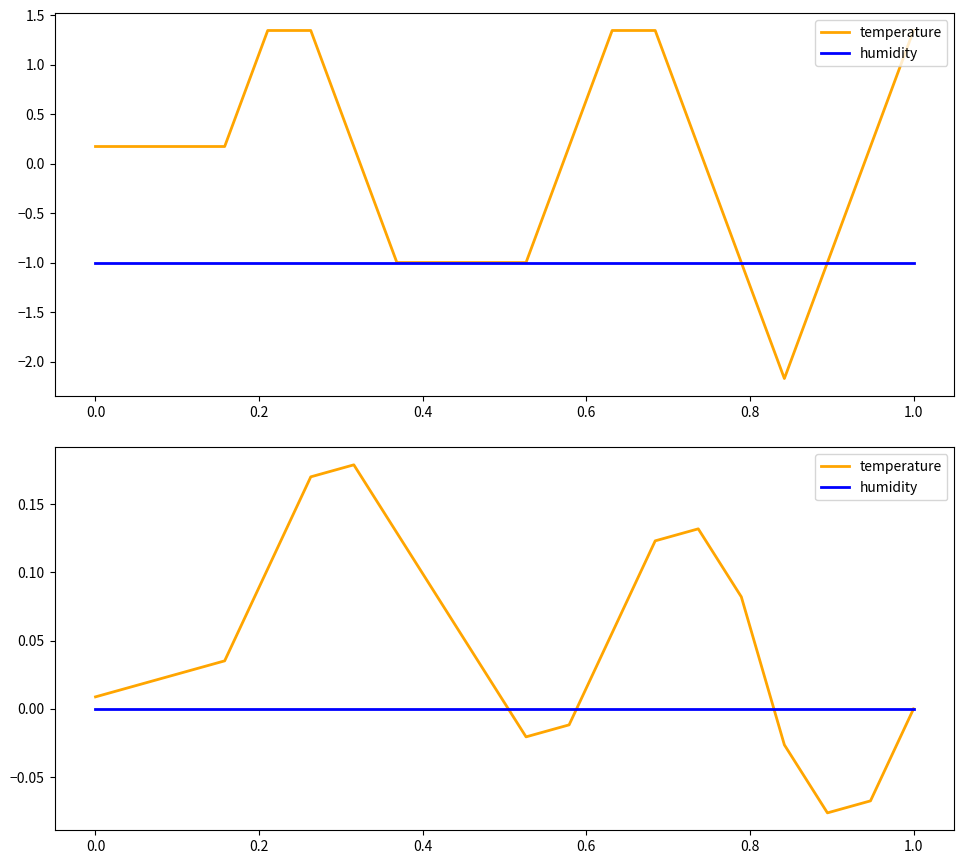

How many lines are shown in the chart?

2